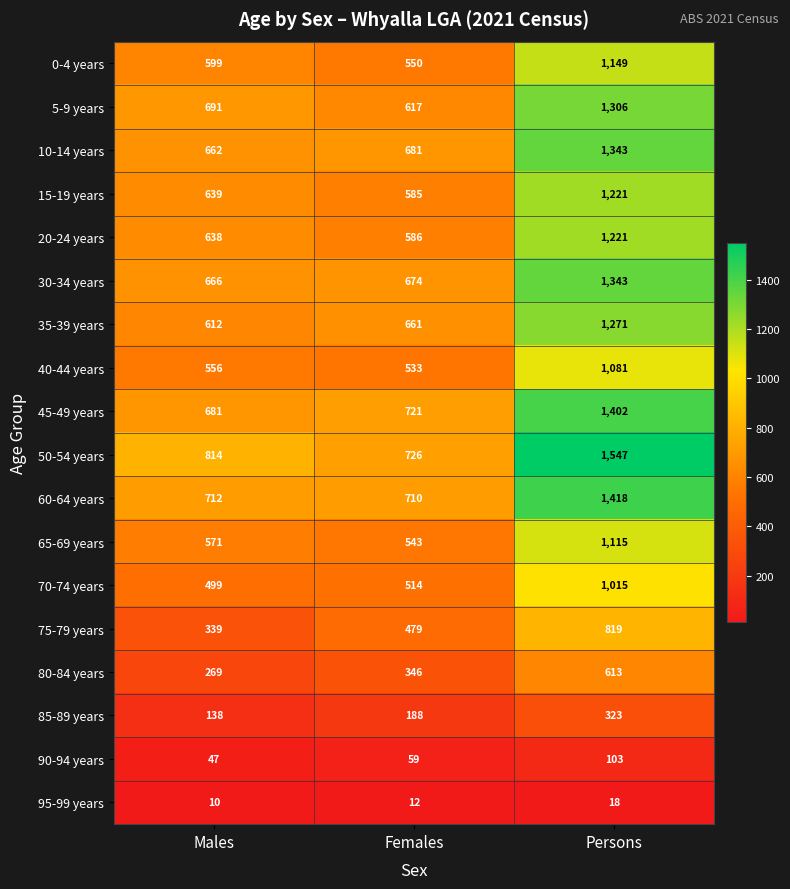

The value of 20-24 years at Males is 1128. True or false?

False